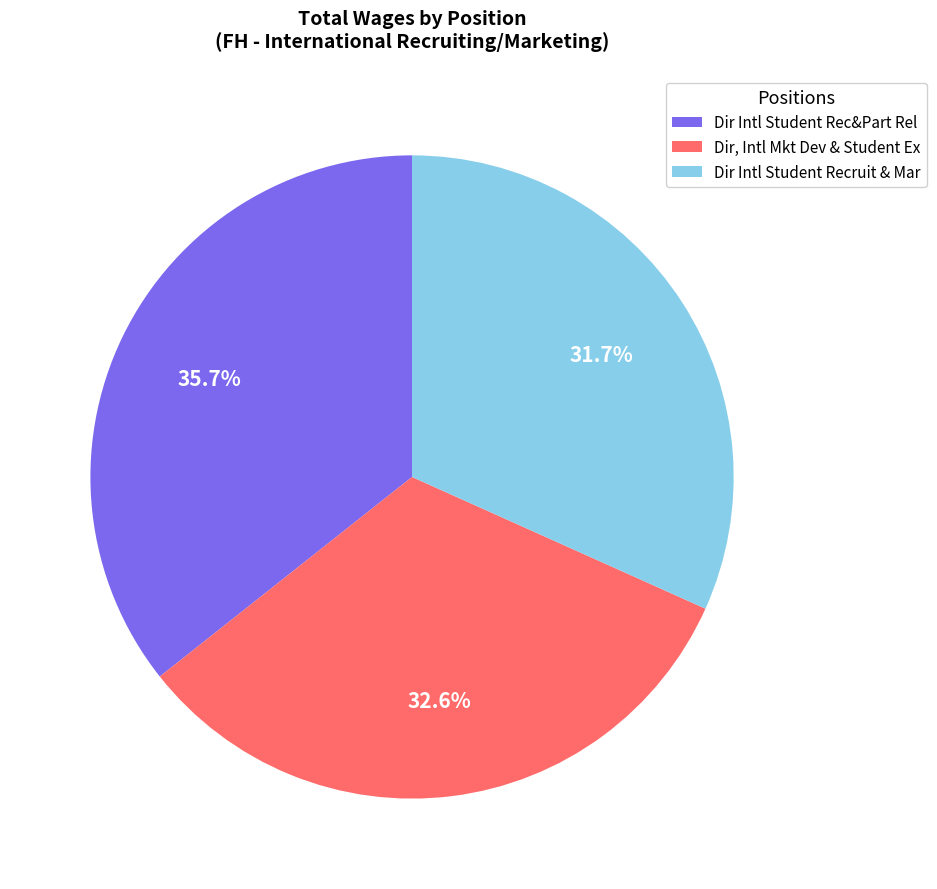

Which category has the smallest portion of the pie?

Dir Intl Student Recruit & Mar